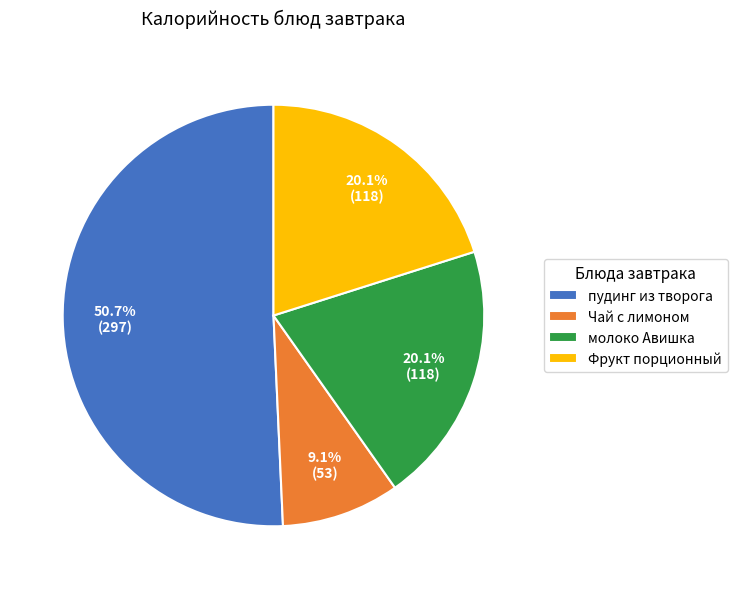

Count the number of slices in the pie.

4